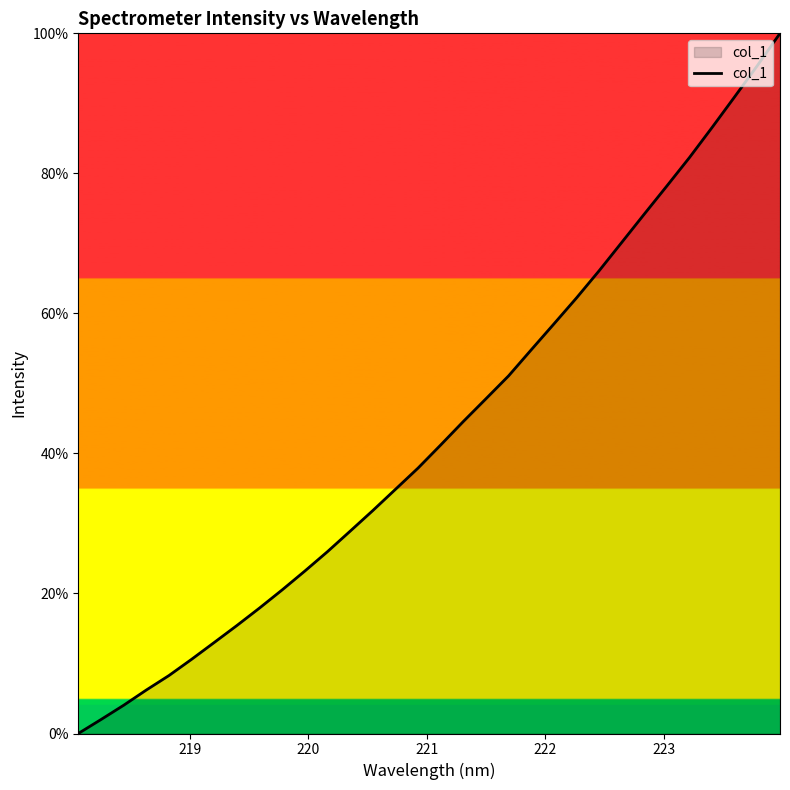

What is the greatest value displayed?

100.0